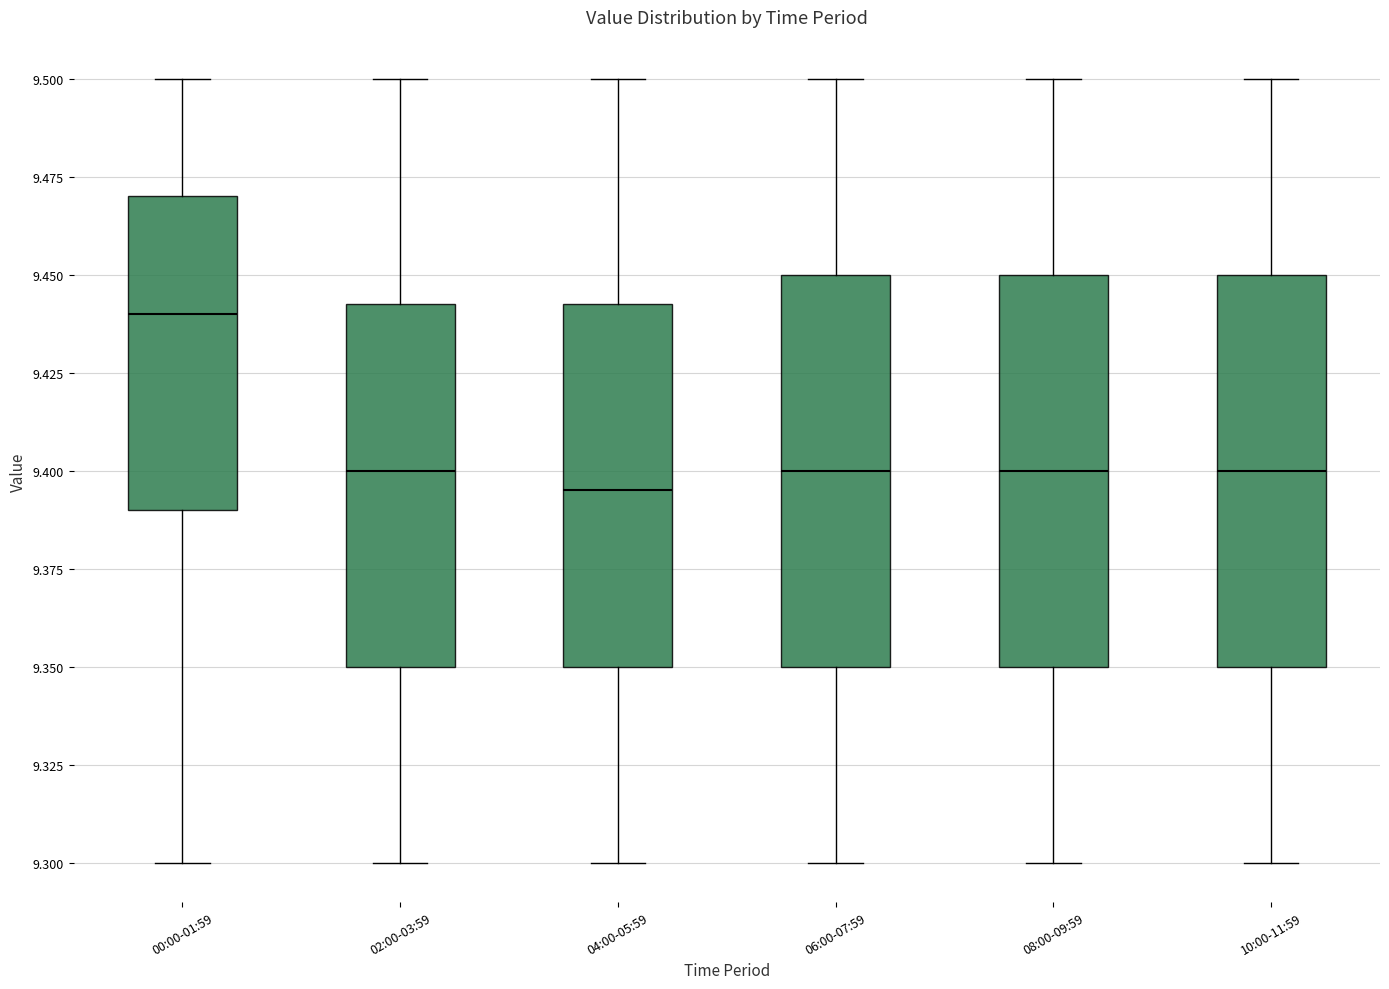

Which box's median line is the highest?

00:00-01:59